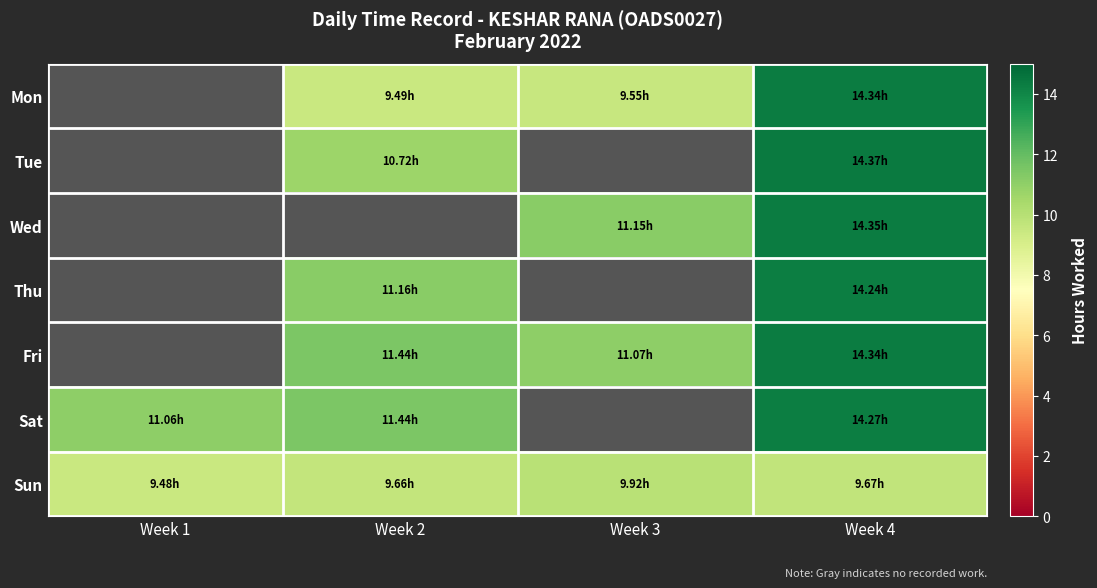

The value of Wed at Week 3 is 16.2. True or false?

False